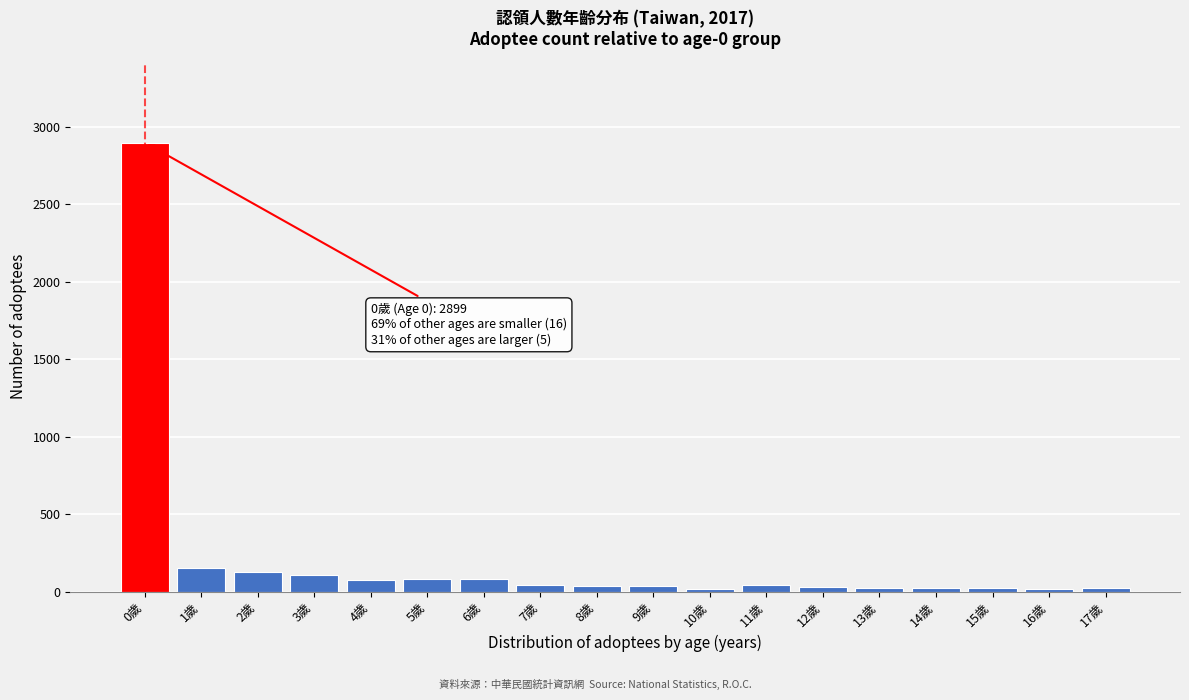

What is the change in value from 1歲 to 5歲?

-71